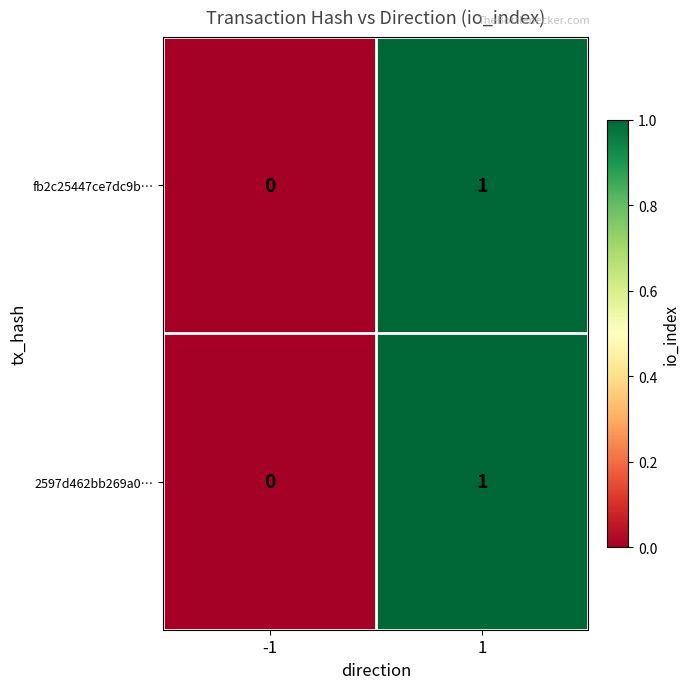

Rank the categories by 2597d462bb269a0… value from lowest to highest.

-1, 1